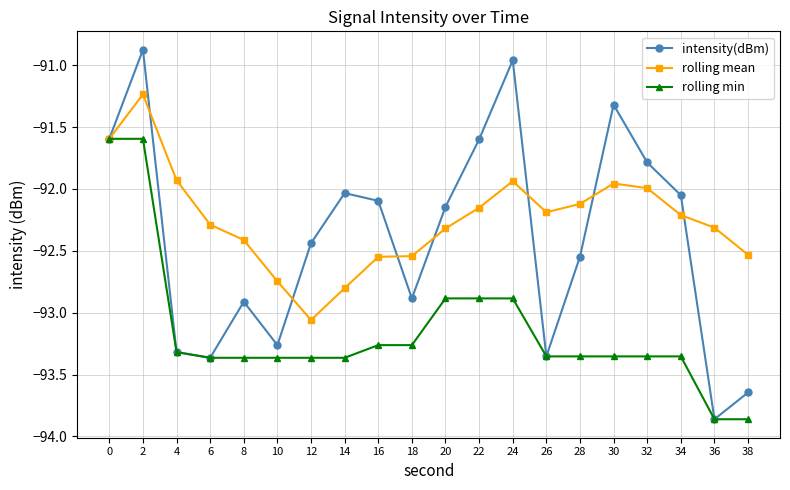

Which series changed the most between 4 and 14?

intensity(dBm)